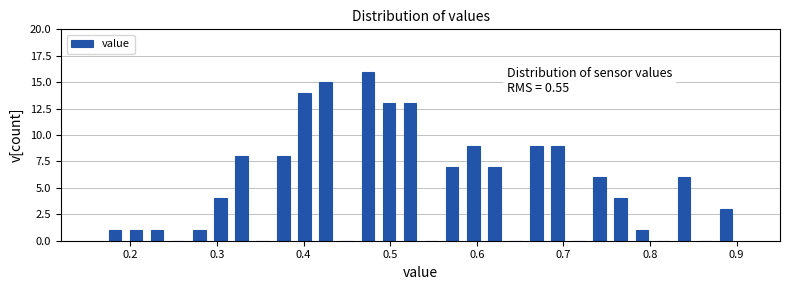

Read against the x-axis, roughly where is the centre of the tallest bar?

0.47